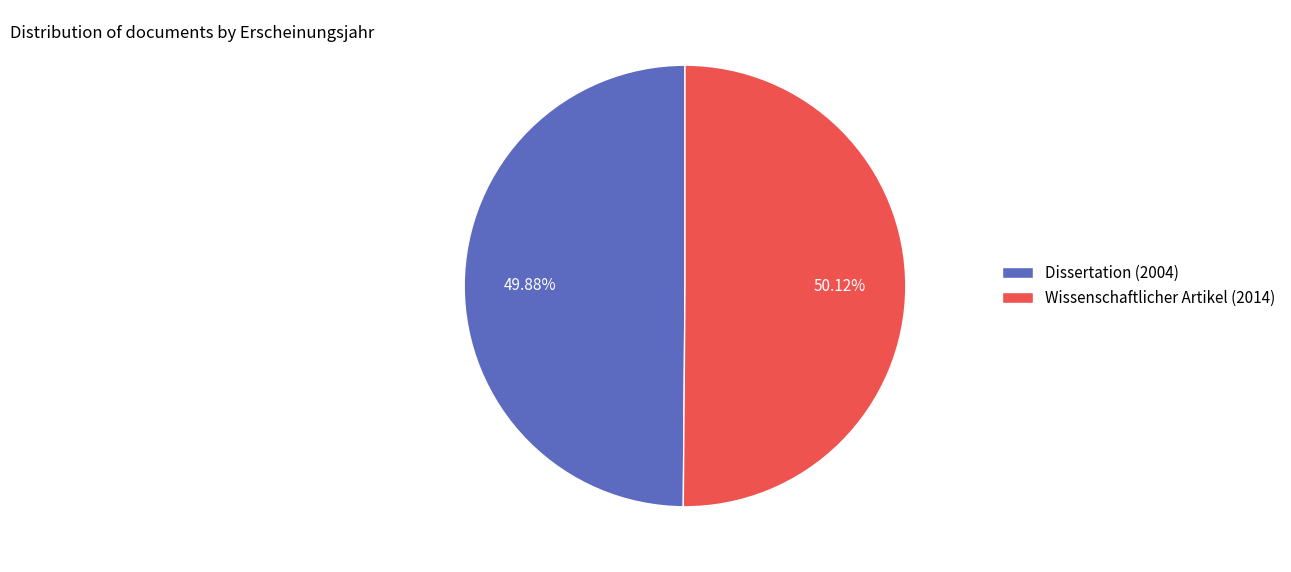

How many slices are in this pie chart?

2